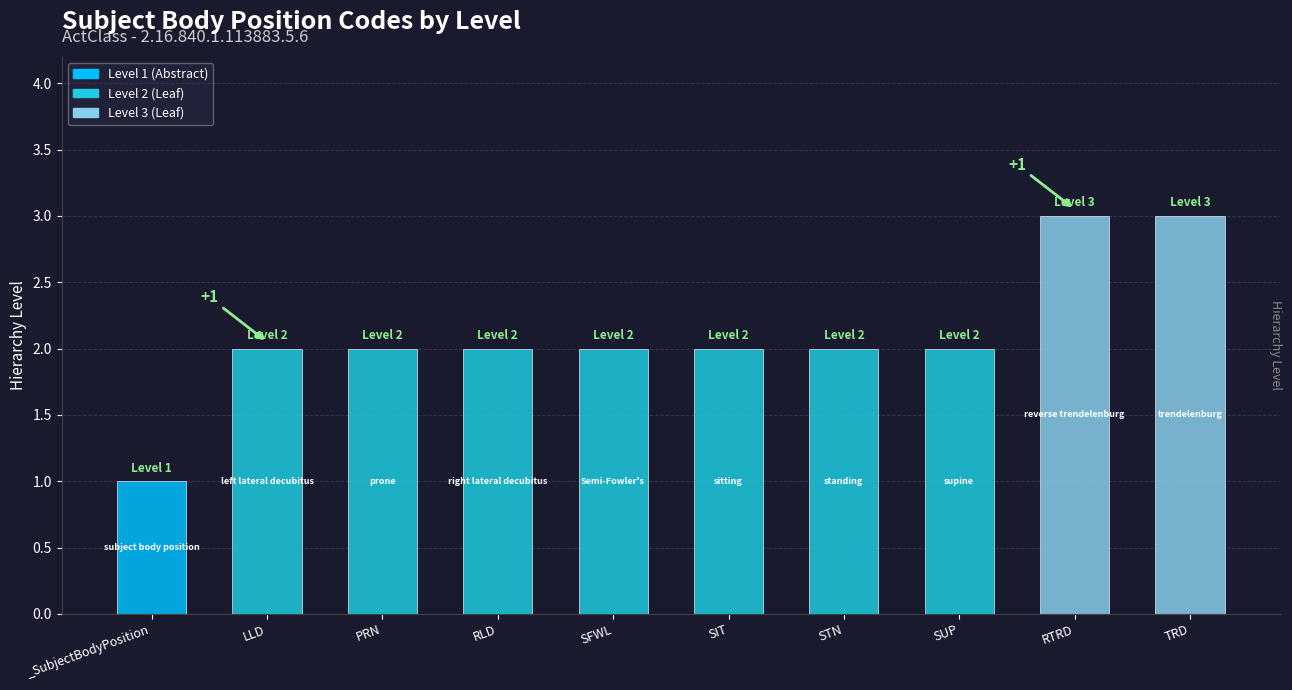

What is the change in value from _SubjectBodyPosition to SIT?

+1